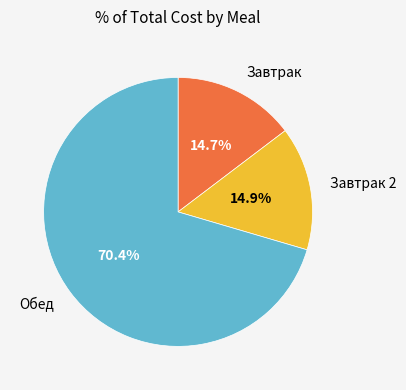

How much of the chart is everything except Завтрак 2?

85.1%